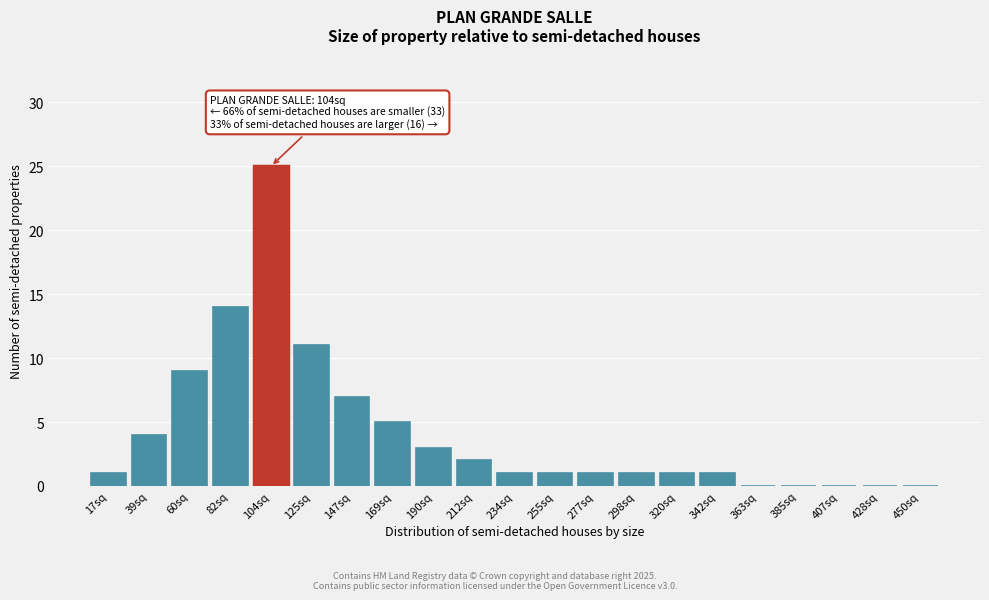

Reading left to right, transcribe all the data shown in this chart.

17sq=1	39sq=4	60sq=9	82sq=14	104sq=25	125sq=11	147sq=7	169sq=5	190sq=3	212sq=2	234sq=1	255sq=1	277sq=1	298sq=1	320sq=1	342sq=1	363sq=0	385sq=0	407sq=0	428sq=0	450sq=0